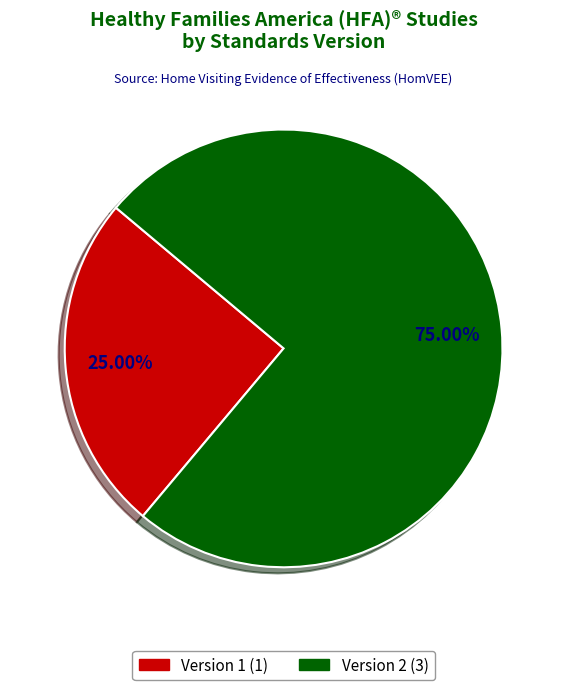

Count the number of slices in the pie.

2